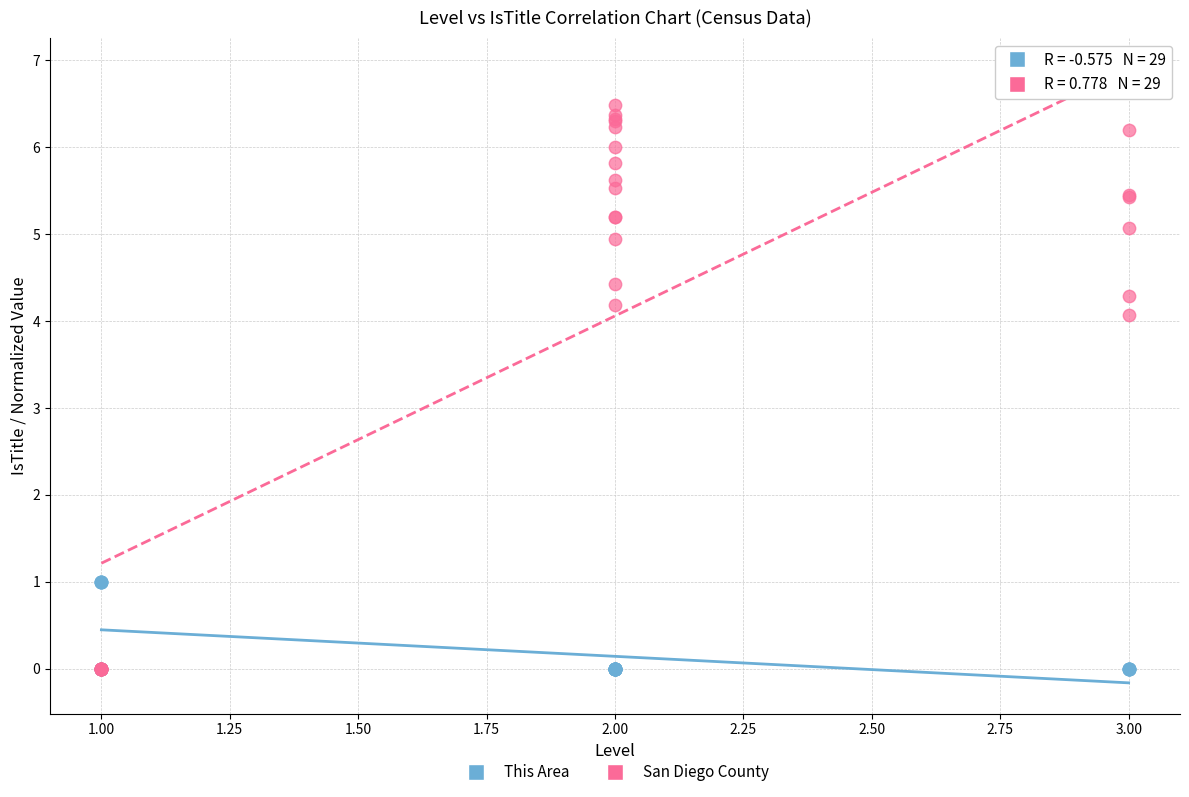

In the San Diego County series, what Y value is closest to 3?

4.1